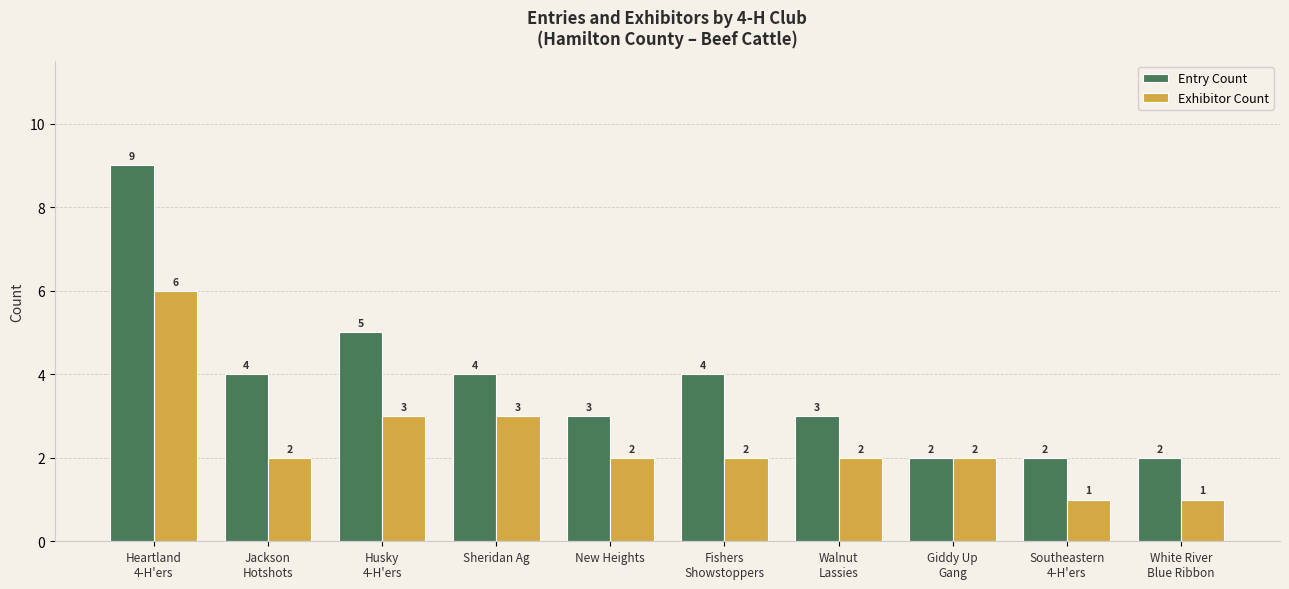

The Exhibitor Count series shows 2 at Jackson
Hotshots. True or false?

True